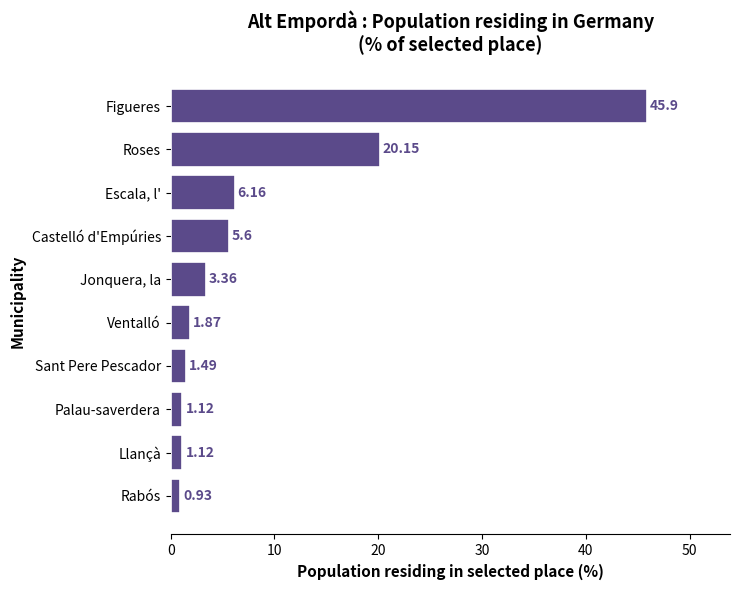

What is the label of the 4th bar from the bottom?

Sant Pere Pescador